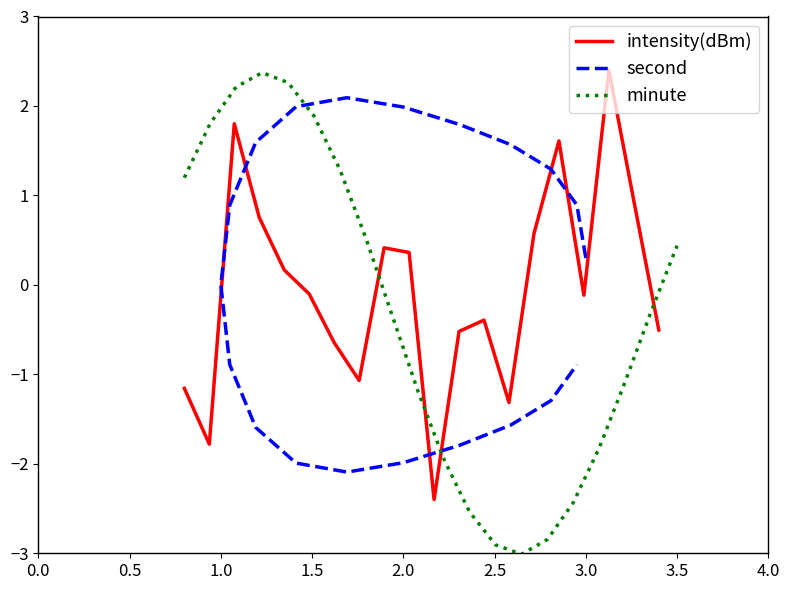

In minute, how many points are higher than both neighbors (excluding endpoints)?

1